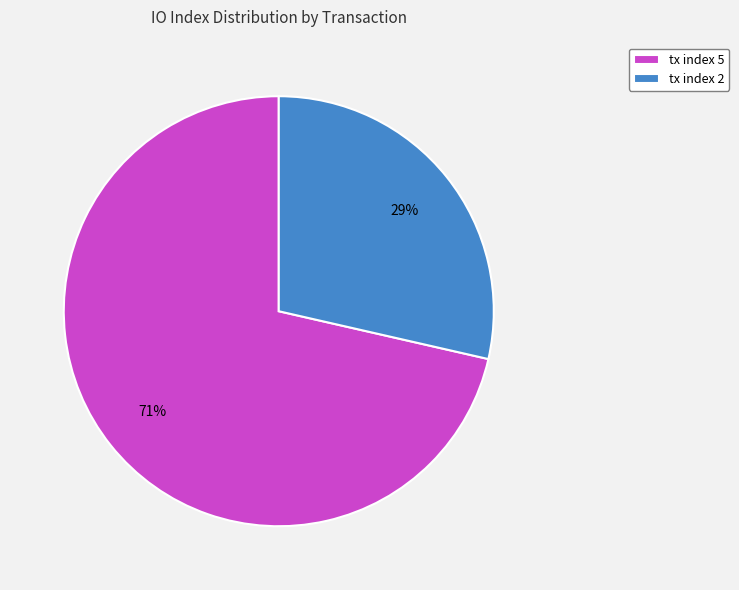

What percentage is the tx index 2 slice, to the nearest percent?

29%